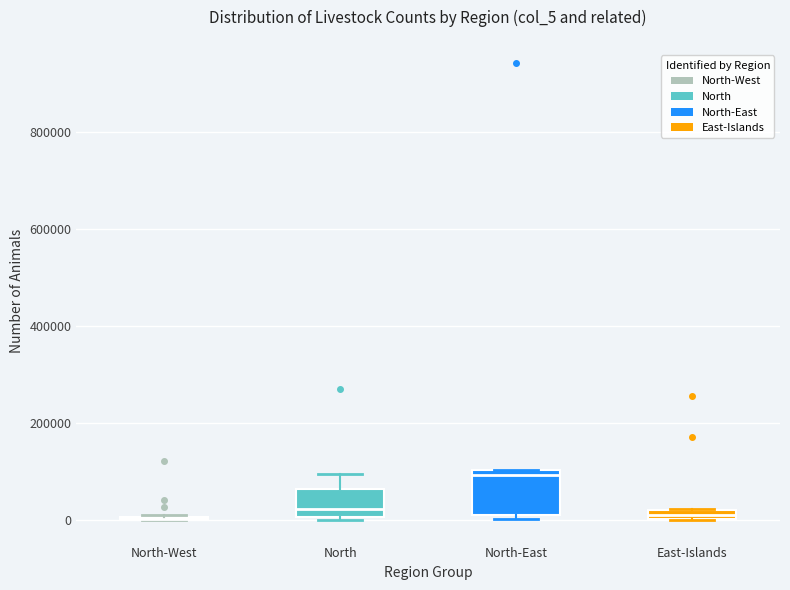

Which box is the tallest, from its lower edge to its upper edge?

North-East